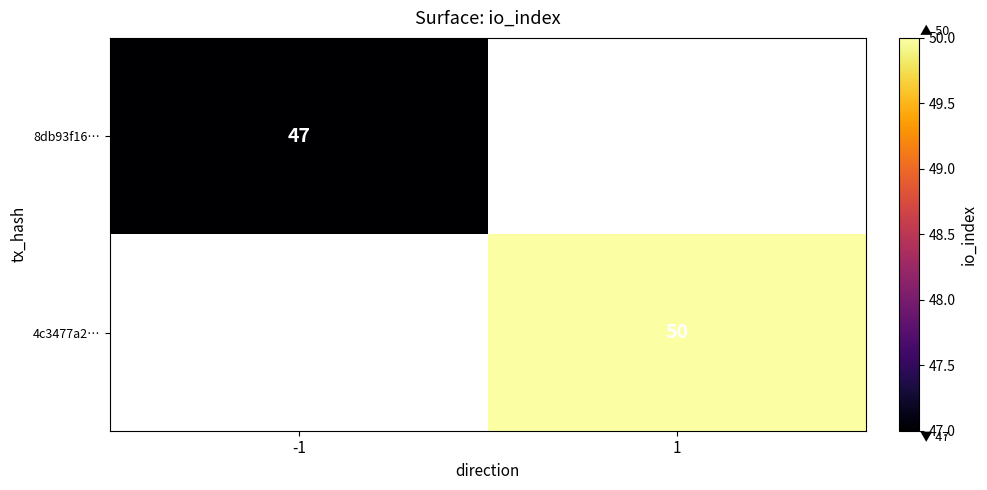

The value of 8db93f16… at -1 is 47. True or false?

True